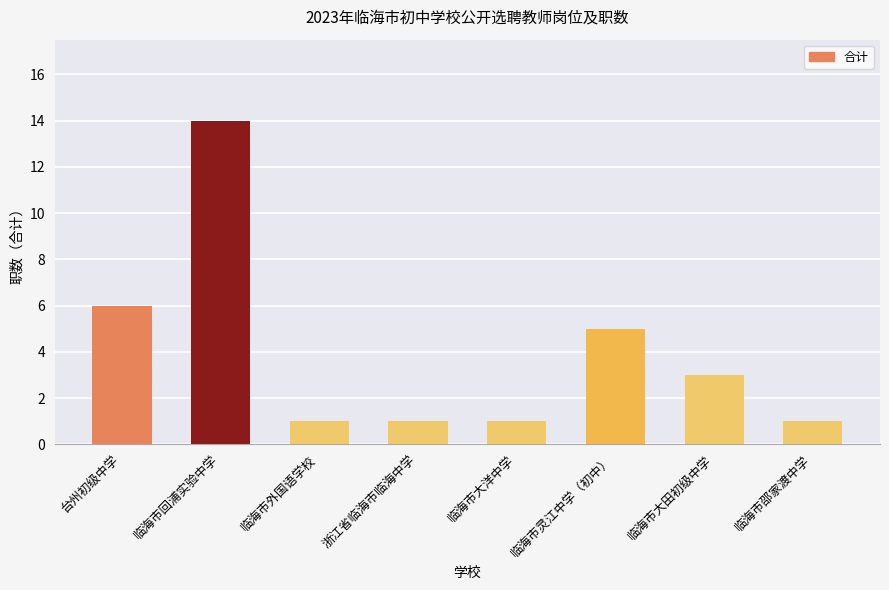

Approximately how many times larger is the value at 临海市外国语学校 compared to 浙江省临海市临海中学?

1.0